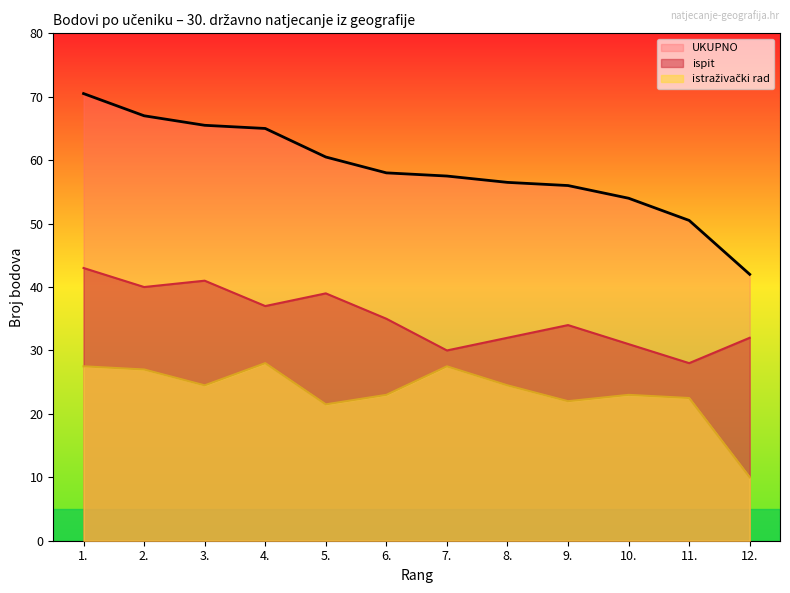

True or false: istraživački rad and ispit cross at least once.

False